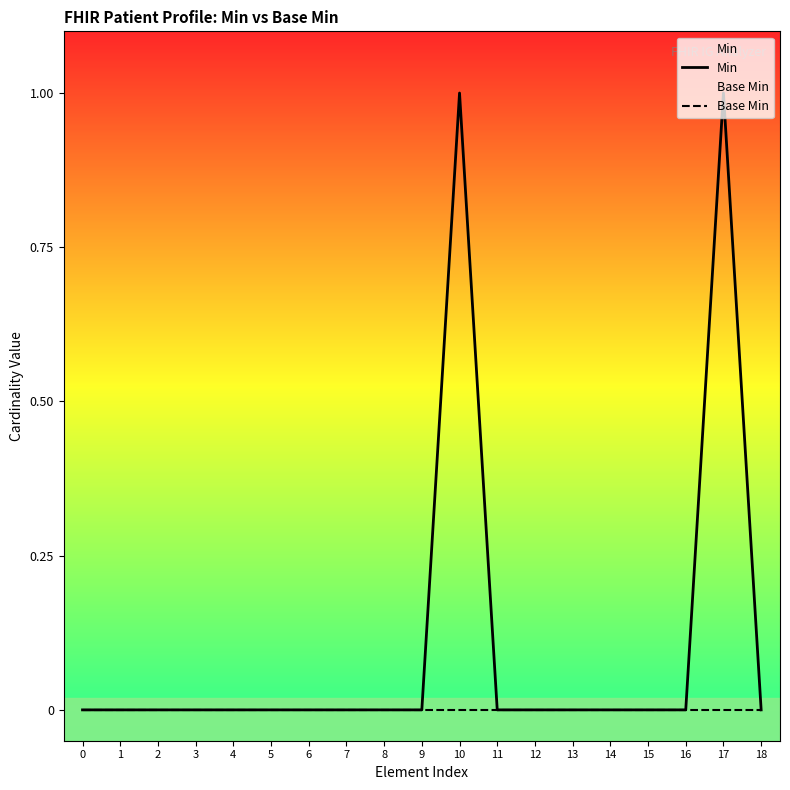

True or false: Min and Base Min intersect in this chart.

False